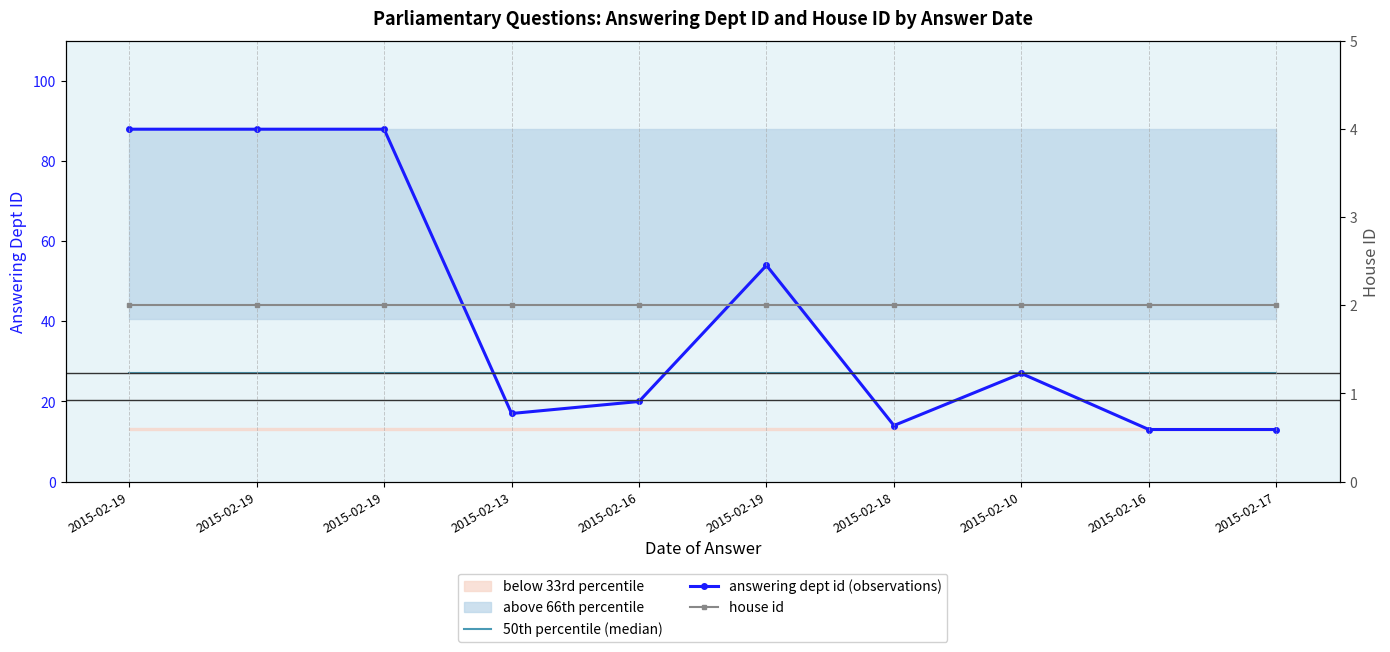

What is the sum of the answering dept id (observations) values at 2015-02-17 and 2015-02-10?

40